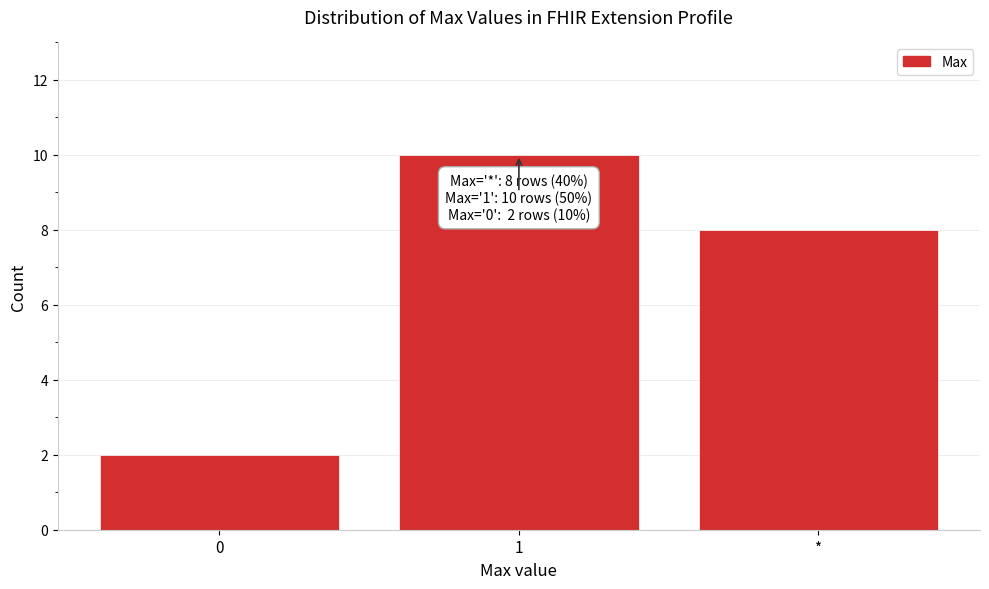

Reading left to right, list all the values displayed in this chart.

0=2	1=10	*=8